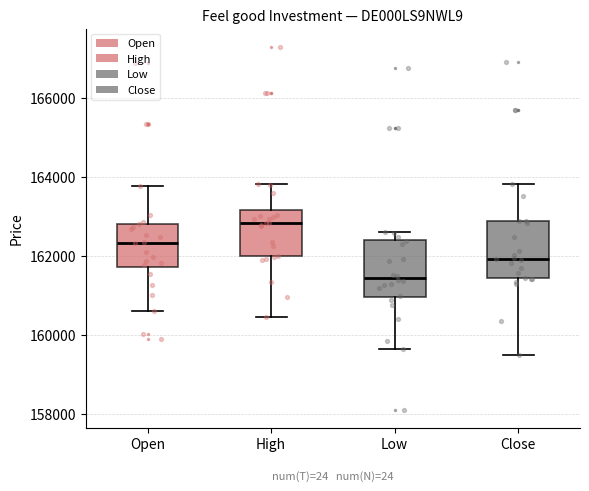

Reading left to right, transcribe this box plot: for each box, give where its median line is, the range the box spans, and where its two whiskers end, as read against the y-axis. The values are not printed on the chart, so give them approximately, as read against the axis.

Open: median 162400, box 161800 to 162800, whiskers 160600 to 163800
High: median 162800, box 162000 to 163200, whiskers 160400 to 163800
Low: median 161400, box 161000 to 162400, whiskers 159600 to 162600
Close: median 162000, box 161400 to 162800, whiskers 159400 to 163800